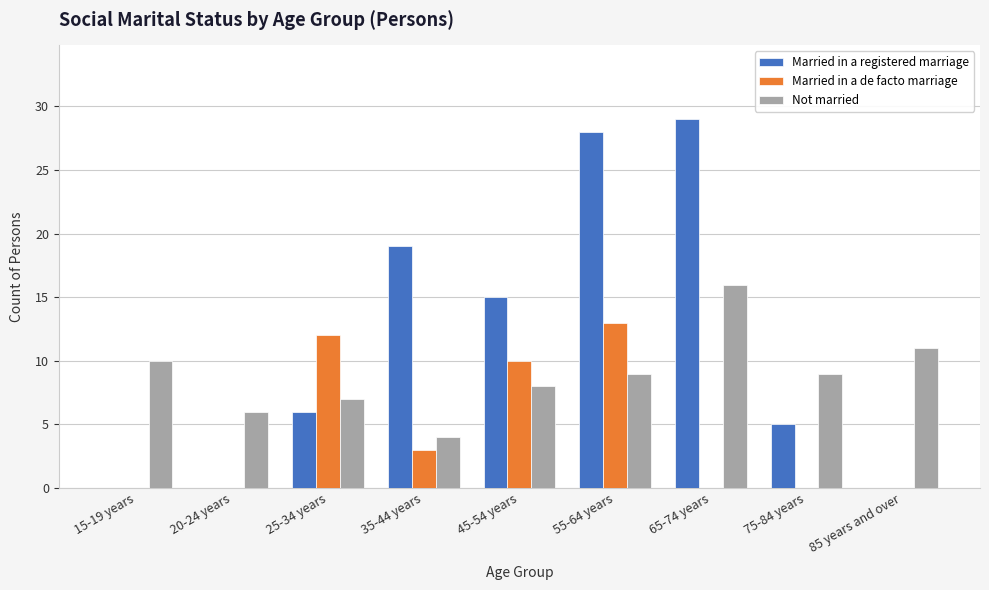

The Married in a de facto marriage series shows 12 at 25-34 years. True or false?

True